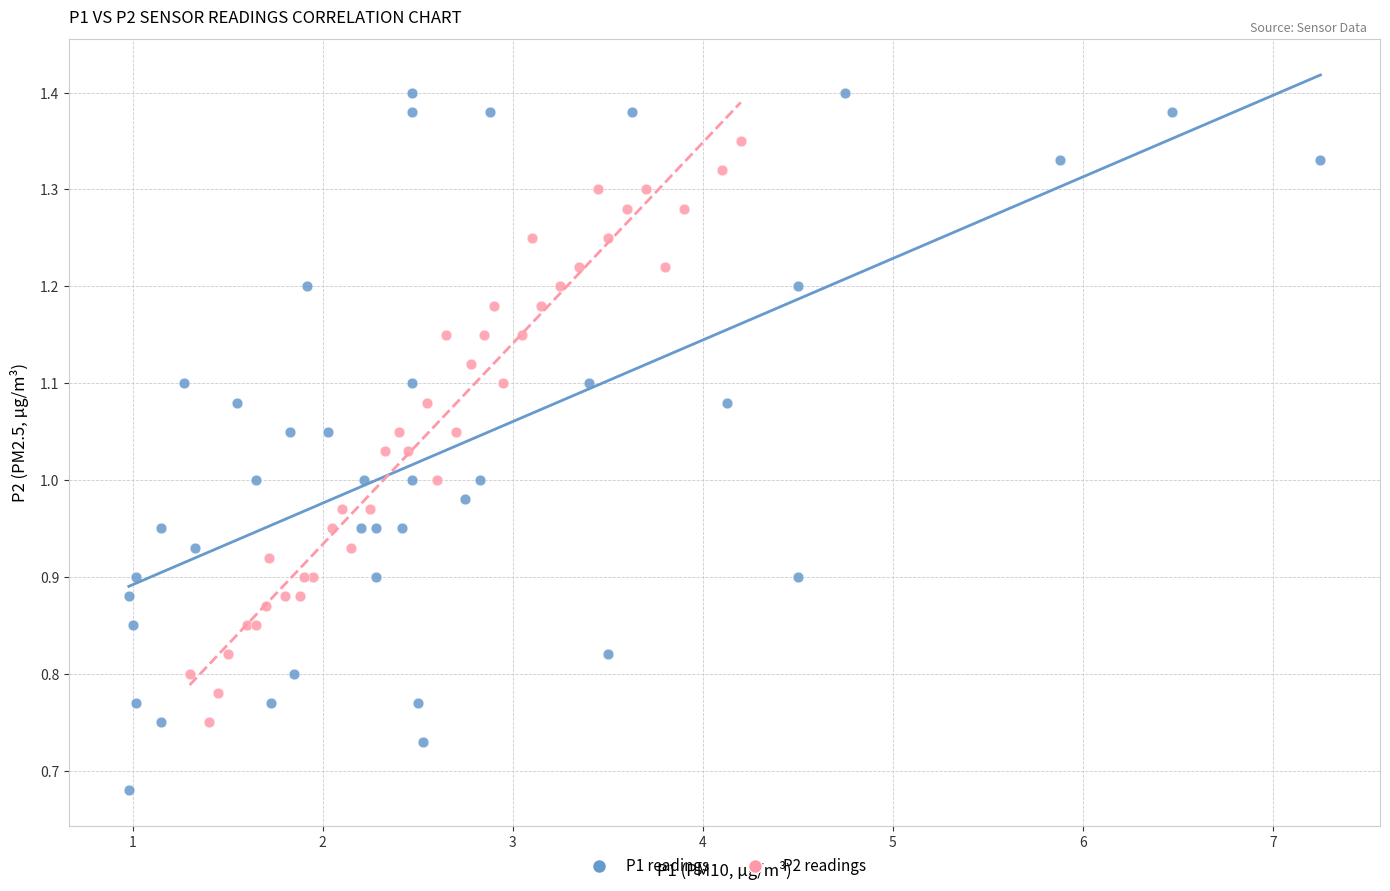

Which series contains the highest Y value?

P1 readings